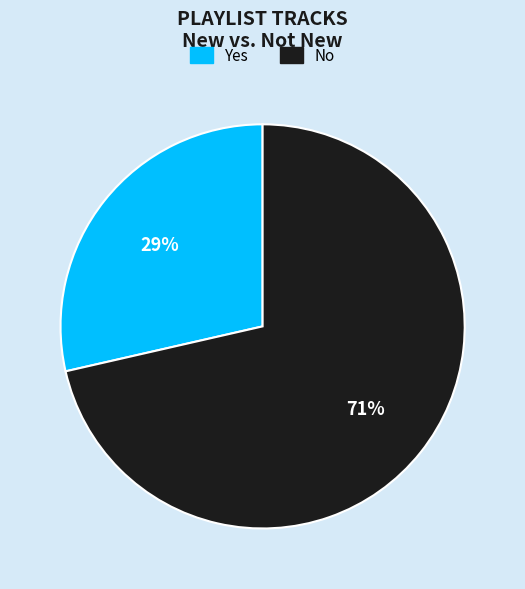

Which category accounts for the majority?

No